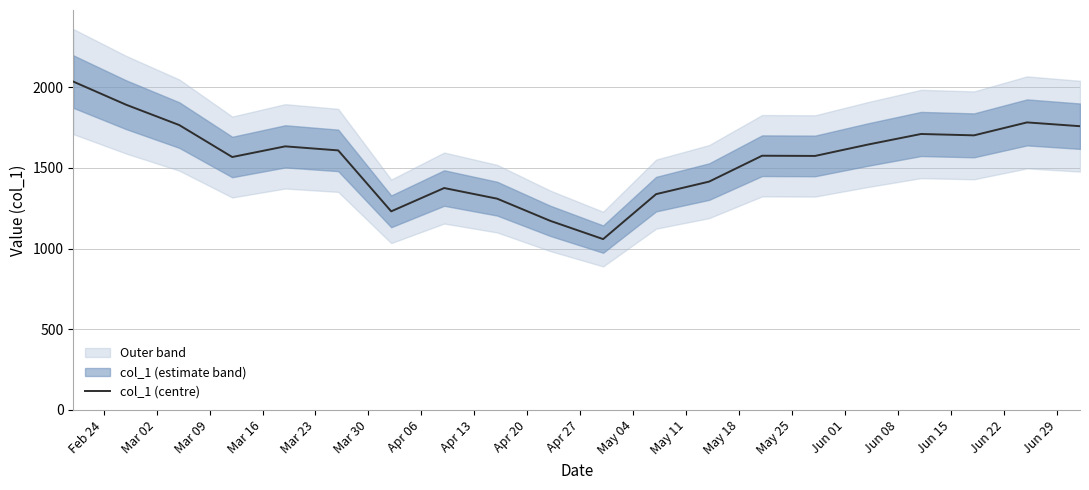

What is the minimum value shown in the chart?

1058.8